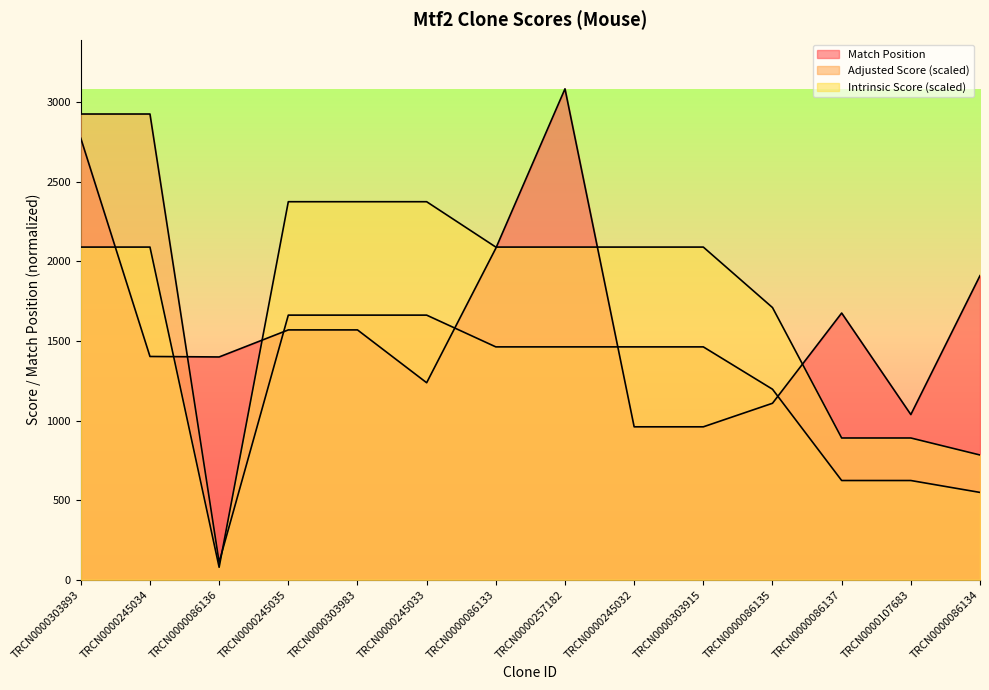

In Match Position, how many points are lower than both neighbors (excluding endpoints)?

3